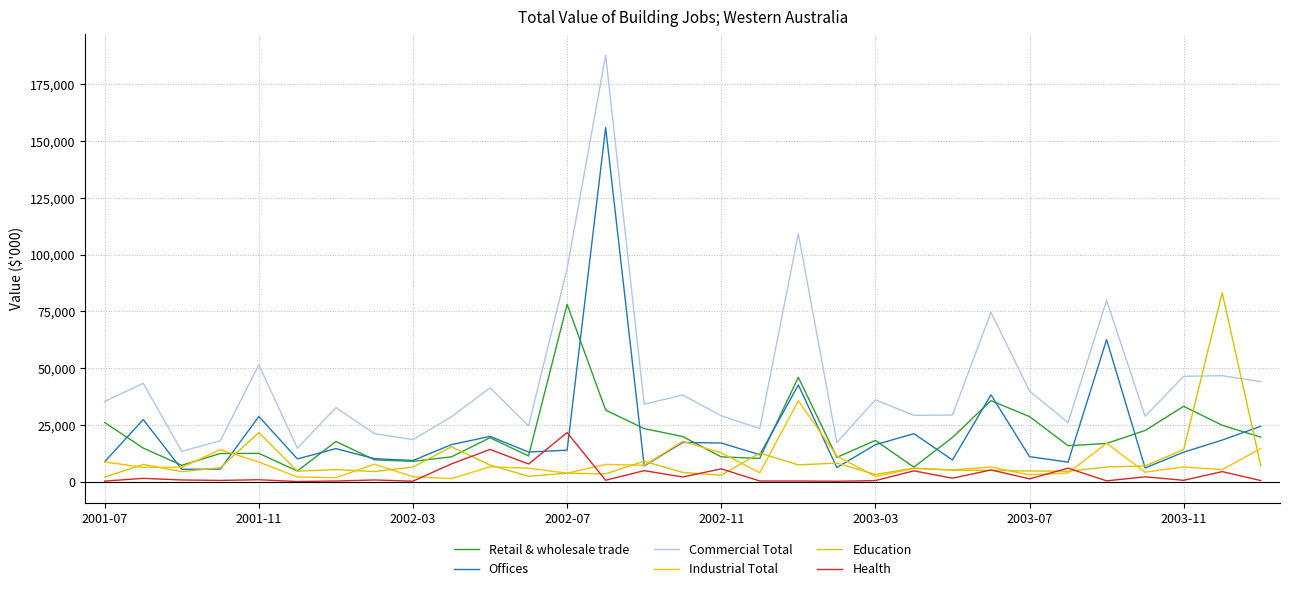

Which series has the largest range (max minus min)?

Commercial Total